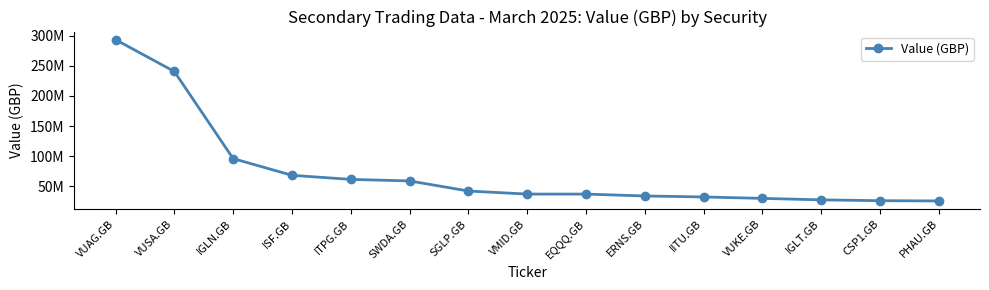

True or false: the data shows 29977396.1 at VUKE.GB.

True